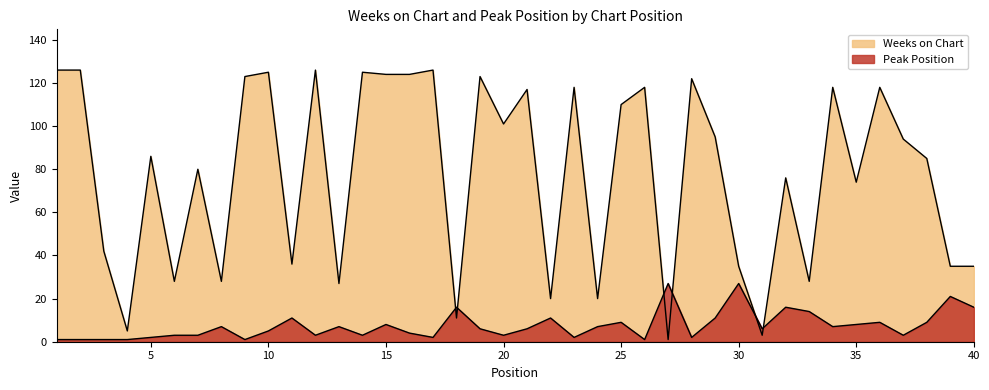

Which category has the lowest value in the Weeks on Chart series?

27